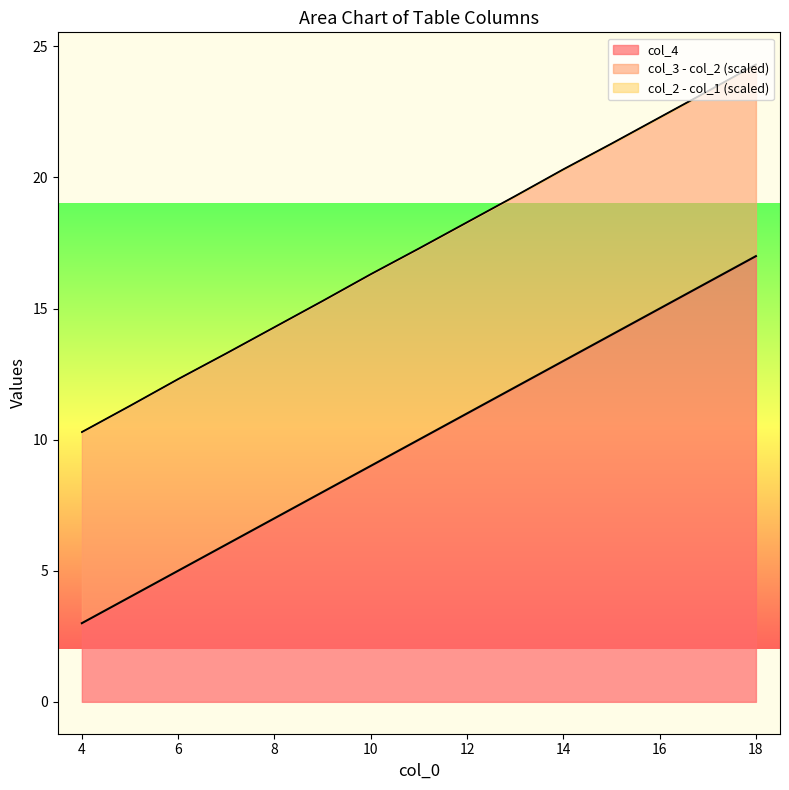

True or false: col_3 and col_1 intersect in this chart.

False